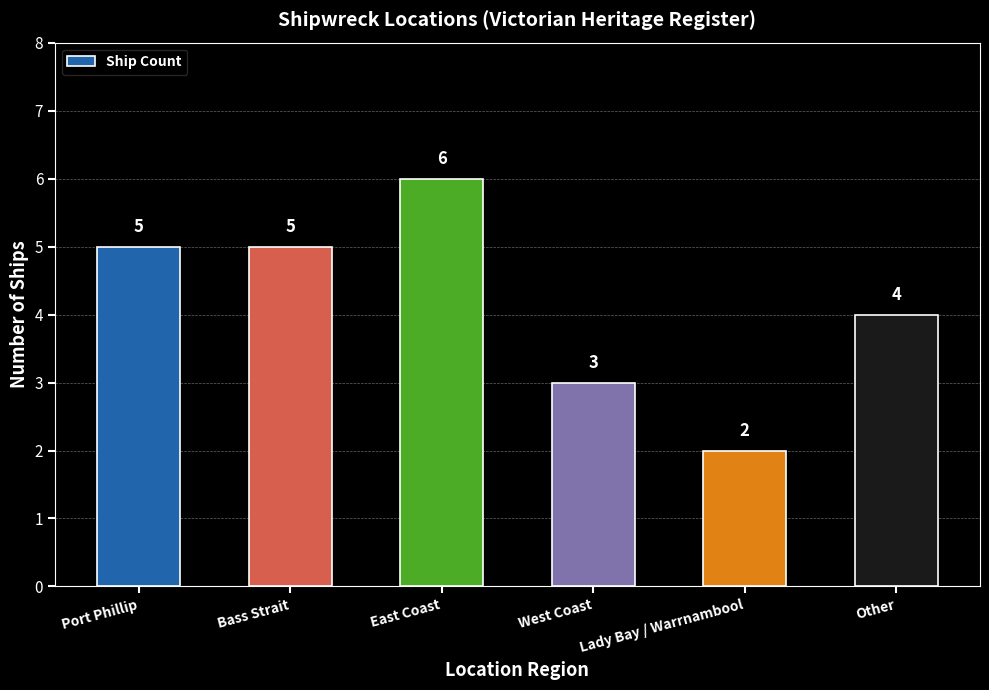

Reading left to right, list all the values displayed in this chart.

Port Phillip=5	Bass Strait=5	East Coast=6	West Coast=3	Lady Bay / Warrnambool=2	Other=4